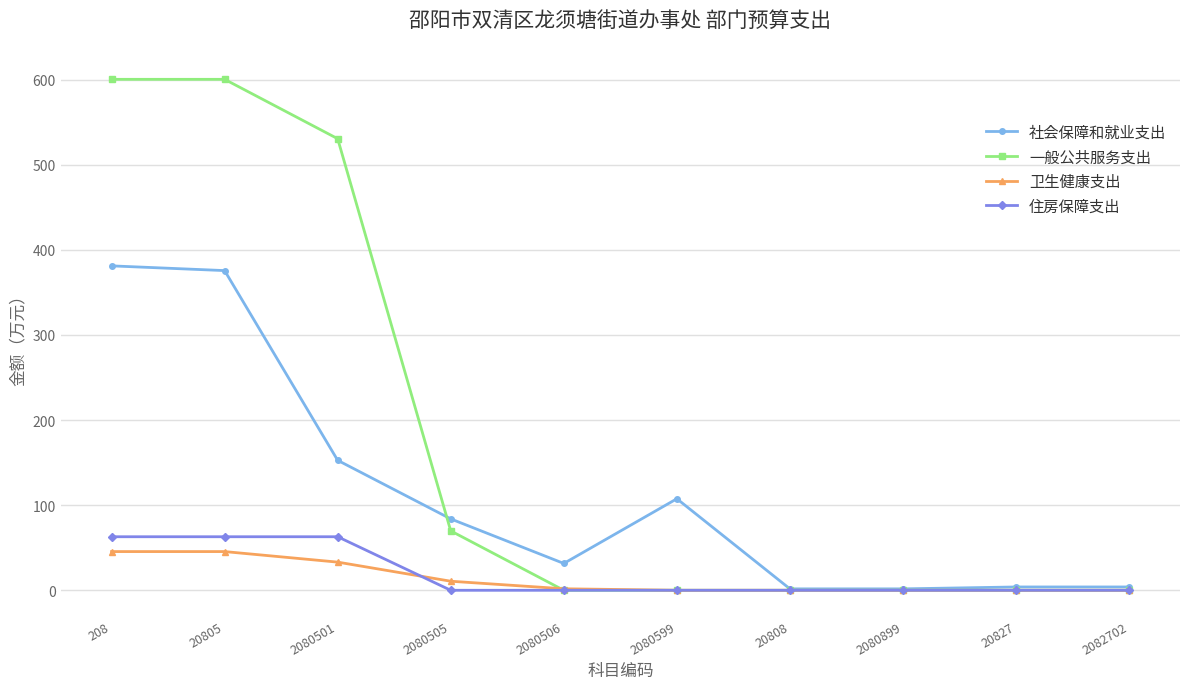

List the series in order of their peak value, lowest first.

卫生健康支出, 住房保障支出, 社会保障和就业支出, 一般公共服务支出